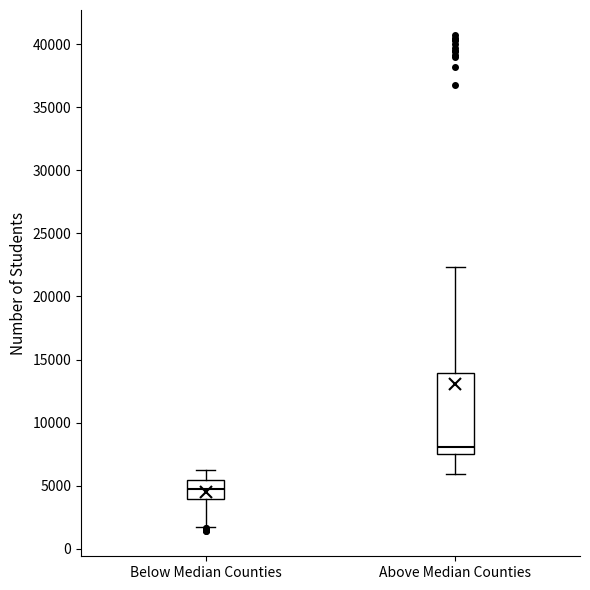

Reading left to right, read every box against the y-axis: the position of its median line, the range the box covers, and the ends of its whiskers. The values are not printed on the chart, so give them approximately, as read against the axis.

Below Median Counties: median 4500, box 4000 to 5500, whiskers 1500 to 6000
Above Median Counties: median 8000, box 7500 to 14000, whiskers 6000 to 22500